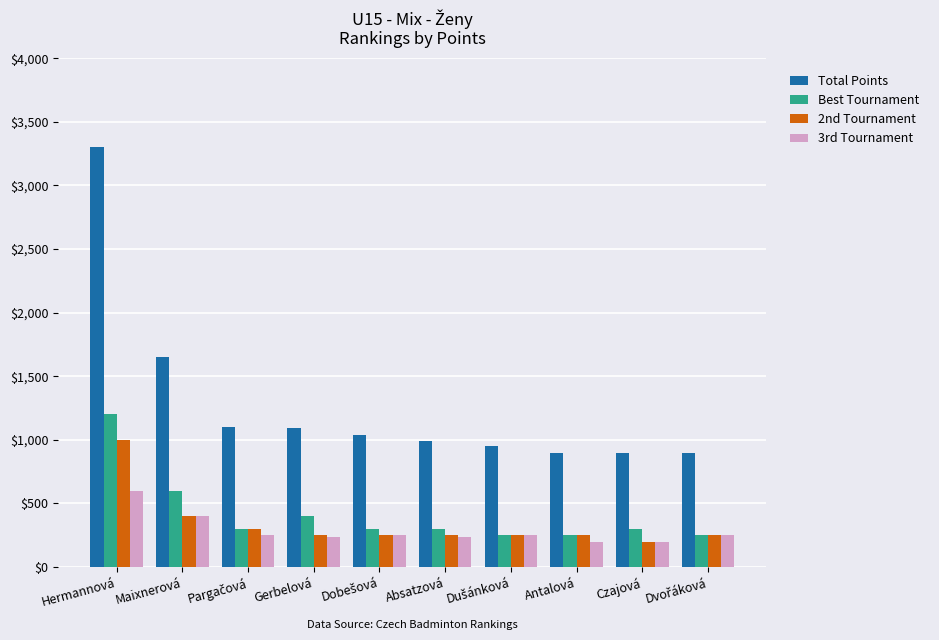

What is the minimum value shown in the chart?

200